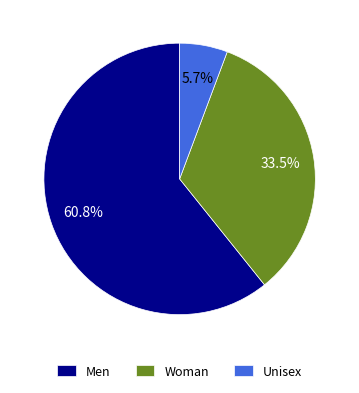

How many slices are in this pie chart?

3